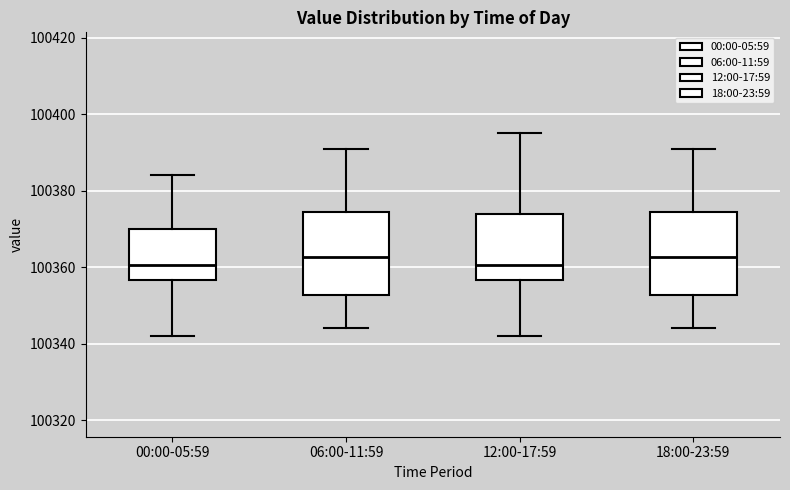

Reading left to right, read every box against the y-axis: the position of its median line, the range the box covers, and the ends of its whiskers. The values are not printed on the chart, so give them approximately, as read against the axis.

00:00-05:59: median 100360, box 100356 to 100370, whiskers 100342 to 100384
06:00-11:59: median 100362, box 100352 to 100374, whiskers 100344 to 100390
12:00-17:59: median 100360, box 100356 to 100374, whiskers 100342 to 100396
18:00-23:59: median 100362, box 100352 to 100374, whiskers 100344 to 100390